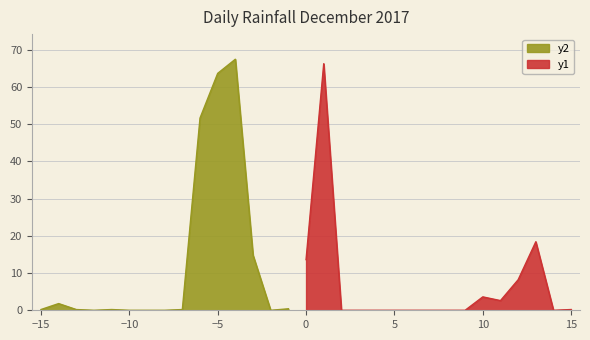

What is the sum of all values?

313.2